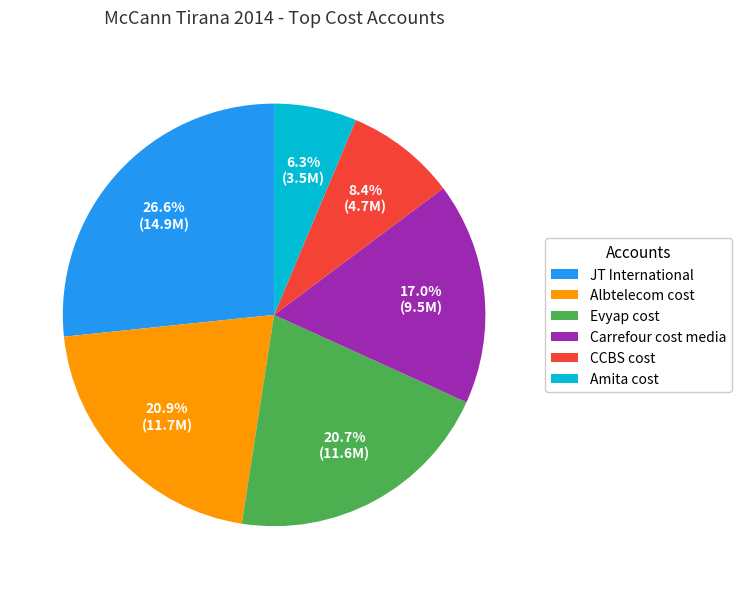

What is the ratio of the value at CCBS cost to the value at Albtelecom cost?

0.4